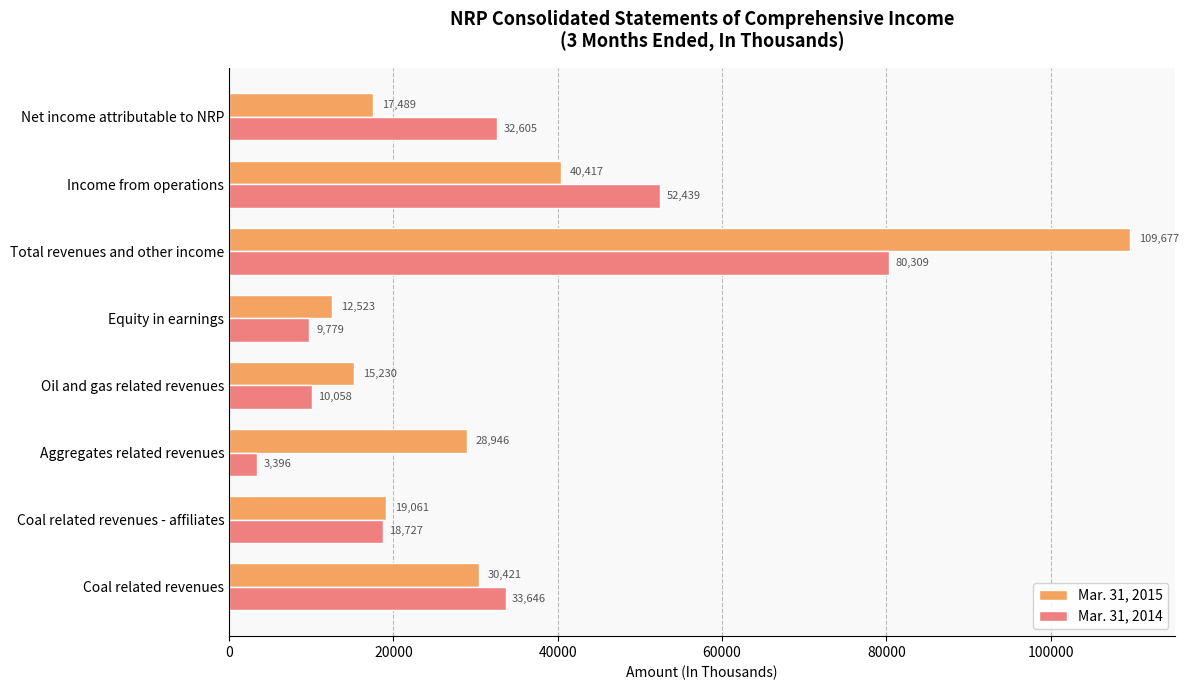

At which label does Mar. 31, 2014 reach its minimum?

Aggregates related revenues